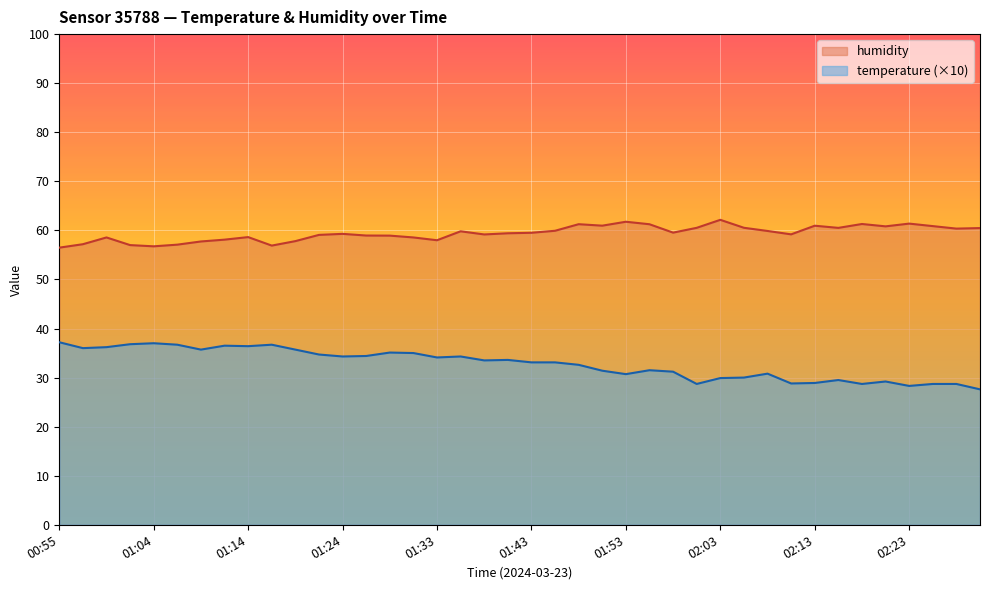

How many interior local peaks does the humidity series have?

10